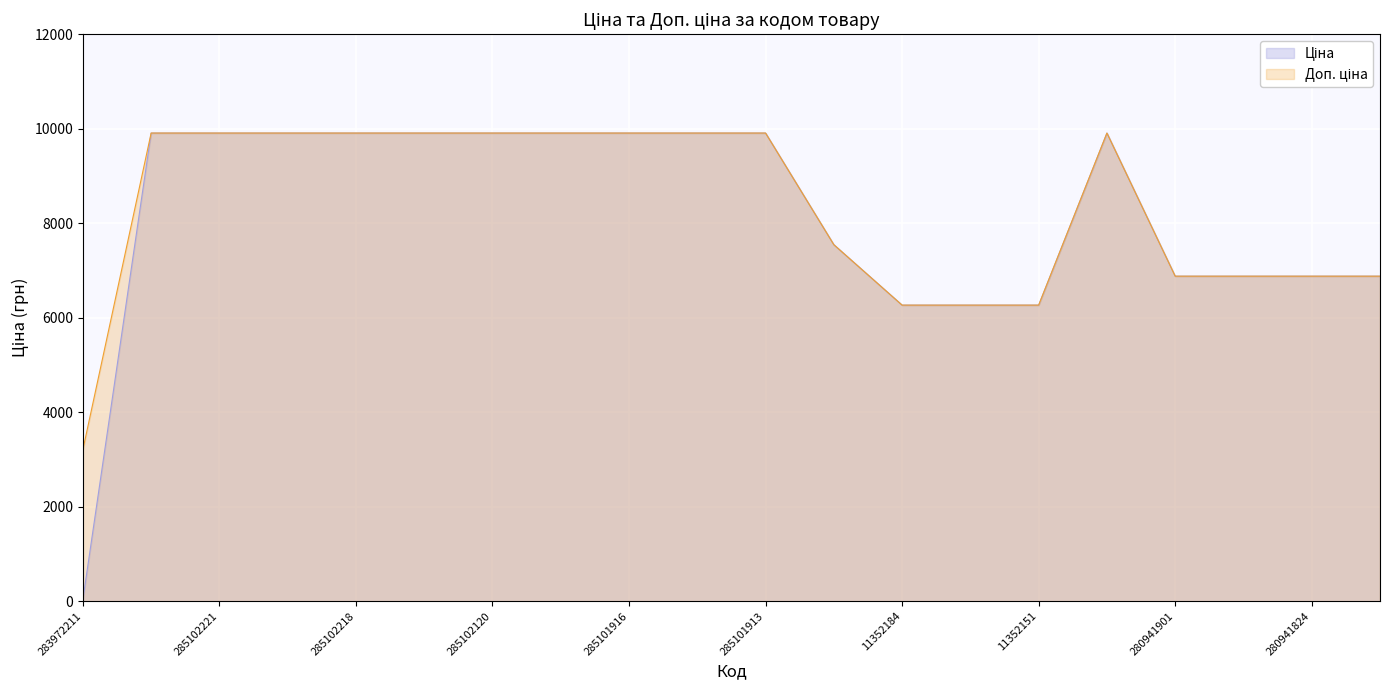

Reading left to right, extract all data points from this chart.

Ціна: 283972211=32.0	285101569=9908.5	285102221=9908.5	285102219=9908.5	285102218=9908.5	285102216=9908.5	285102120=9908.5	285102044=9908.5	285101916=9908.5	285101915=9908.5	285101913=9908.5	284392211=7545.9	11352184=6266.7	11352182=6266.7	11352151=6266.7	272992170=9908.5	280941901=6879.5	280941856=6879.5	280941824=6879.5	280941739=6879.5
Доп. ціна: 283972211=3205.0	285101569=9908.5	285102221=9908.5	285102219=9908.5	285102218=9908.5	285102216=9908.5	285102120=9908.5	285102044=9908.5	285101916=9908.5	285101915=9908.5	285101913=9908.5	284392211=7545.9	11352184=6266.7	11352182=6266.7	11352151=6266.7	272992170=9908.5	280941901=6879.5	280941856=6879.5	280941824=6879.5	280941739=6879.5